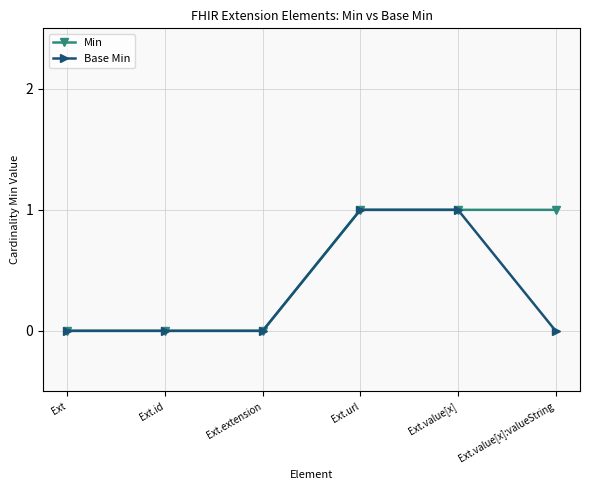

What are all the series names shown in the legend?

Min, Base Min